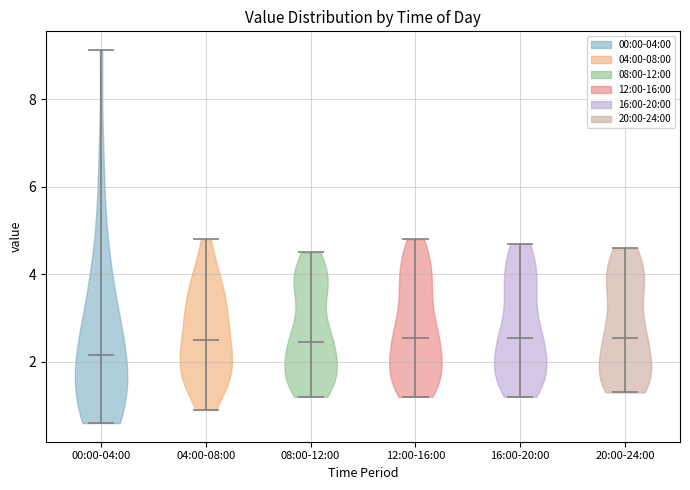

Reading left to right, read every violin against the y-axis: where its median line is, and the lowest and highest points it reaches. The values are not printed on the chart, so give them approximately, as read against the axis.

00:00-04:00: median line 2.2, lowest point 0.6, highest point 9.2
04:00-08:00: median line 2.6, lowest point 1.0, highest point 4.8
08:00-12:00: median line 2.4, lowest point 1.2, highest point 4.6
12:00-16:00: median line 2.6, lowest point 1.2, highest point 4.8
16:00-20:00: median line 2.6, lowest point 1.2, highest point 4.8
20:00-24:00: median line 2.6, lowest point 1.4, highest point 4.6